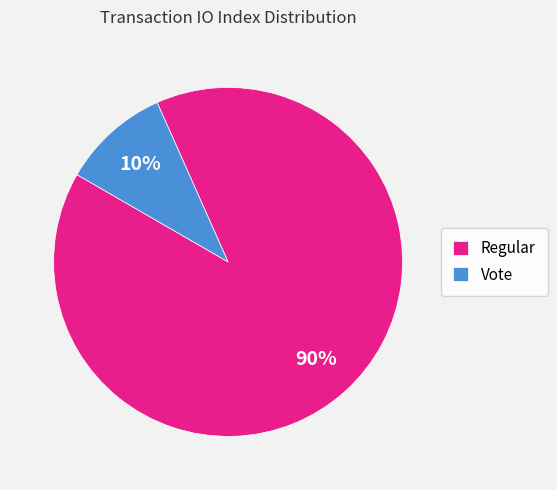

How many segments does this pie chart have?

2